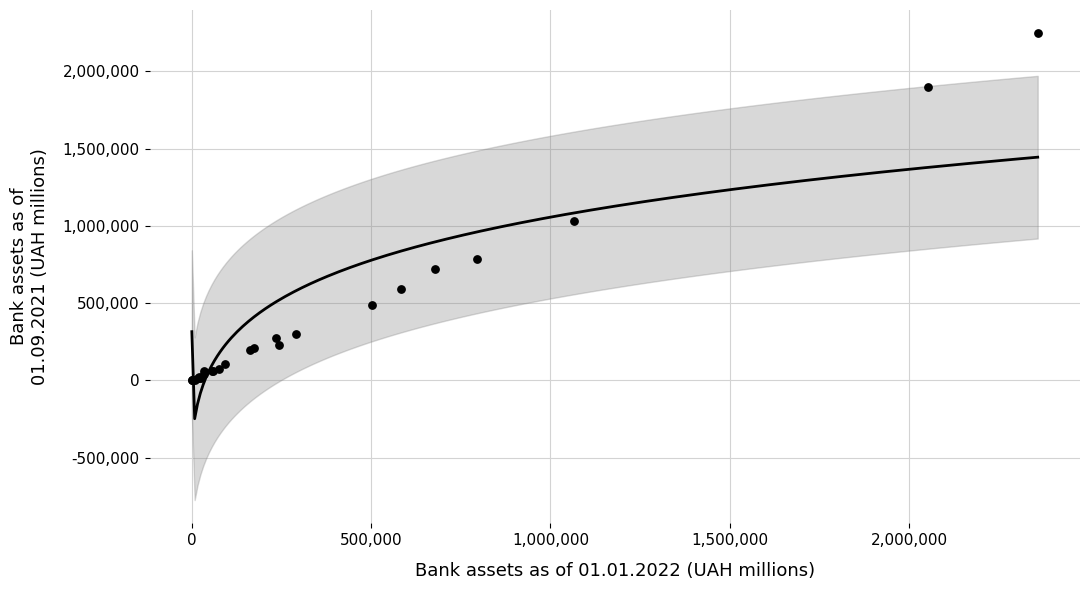

What Y value in the scatter plot is closest to 1123493?

1029264